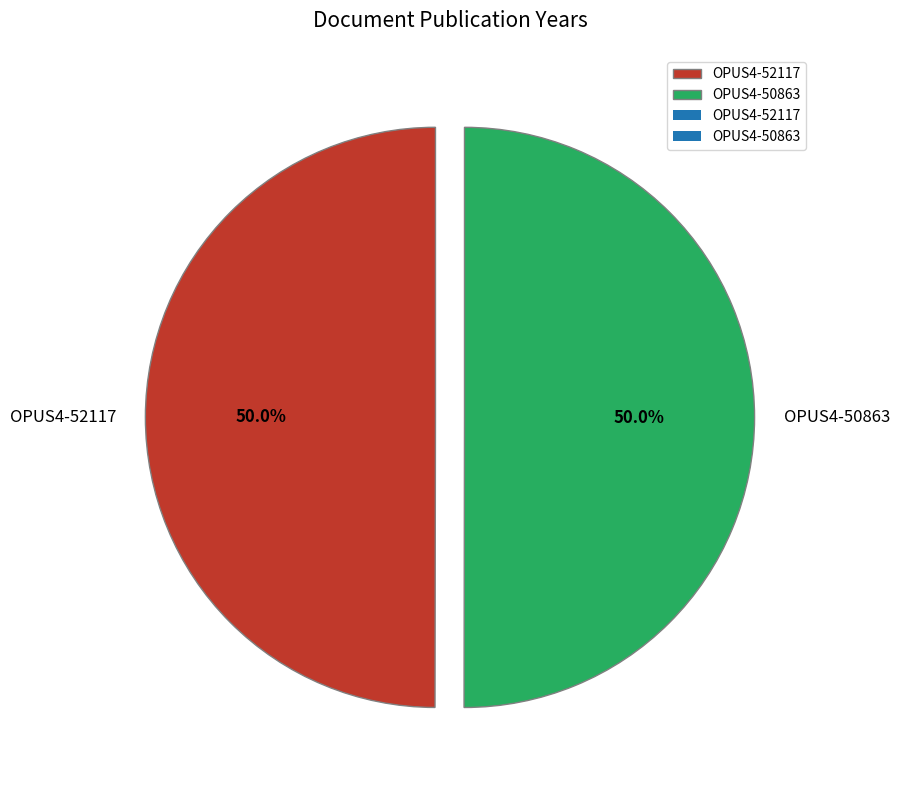

How much of the chart is everything except OPUS4-52117?

50.0%